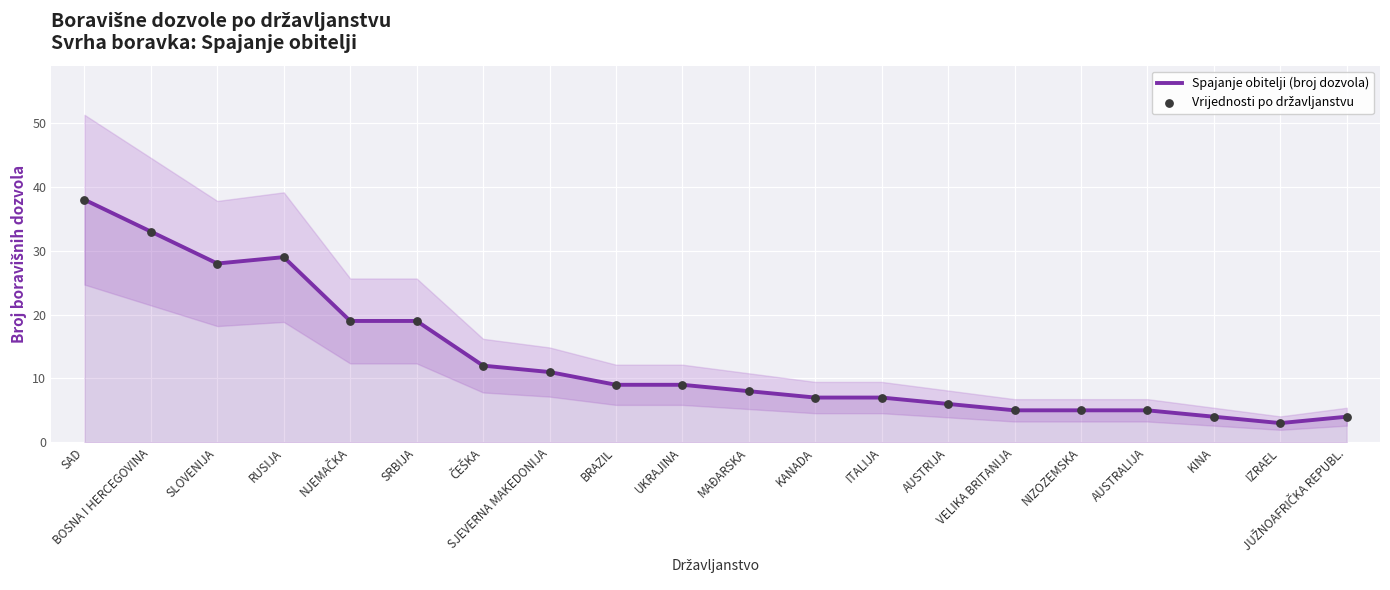

Which series has the largest total across all categories?

Spajanje obitelji (broj dozvola)